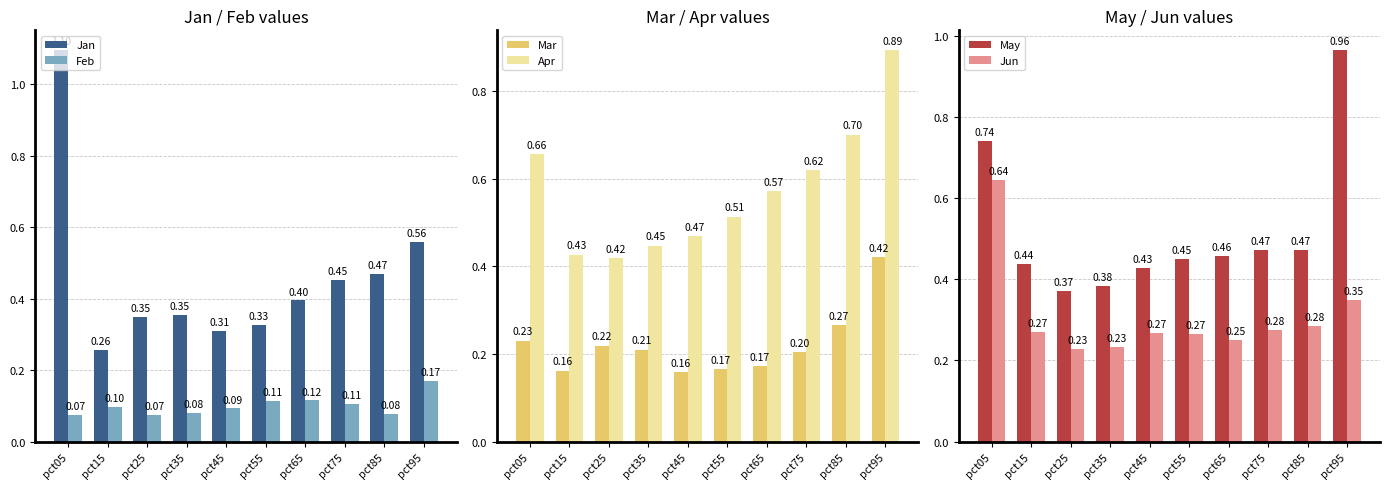

The Apr series shows 0.6 at pct15. True or false?

False